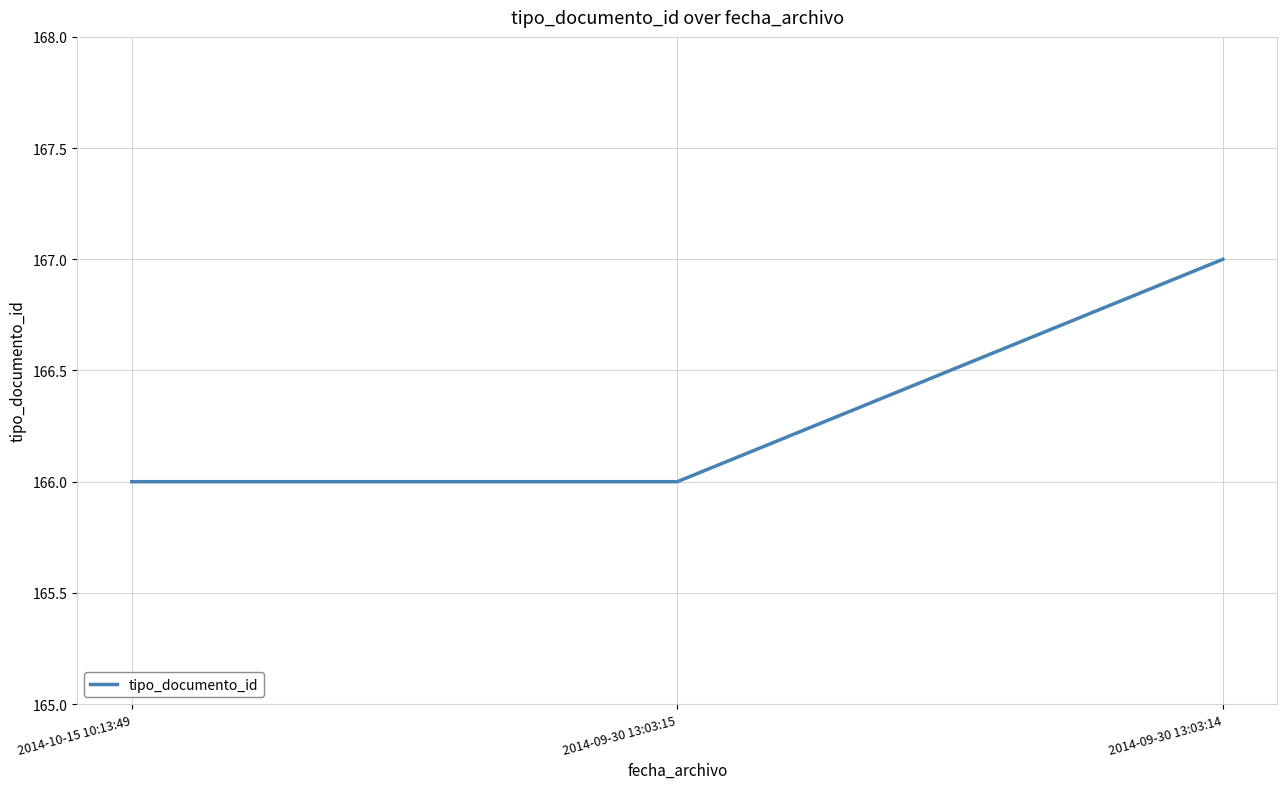

What position from the left is 2014-09-30 13:03:15?

2